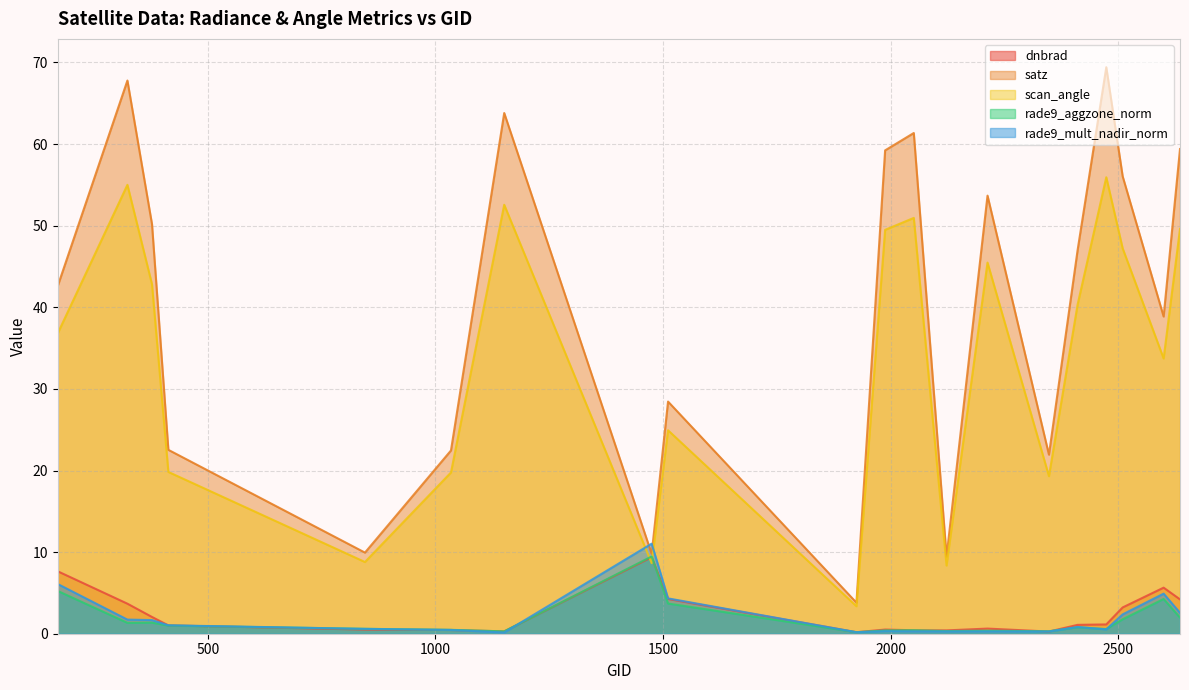

Is it true that dnbrad equals 0.4 at 2123?

True